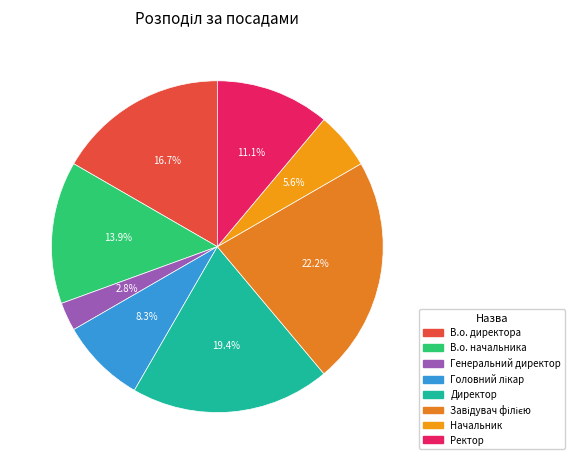

Is there any slice that represents more than half of the pie?

No